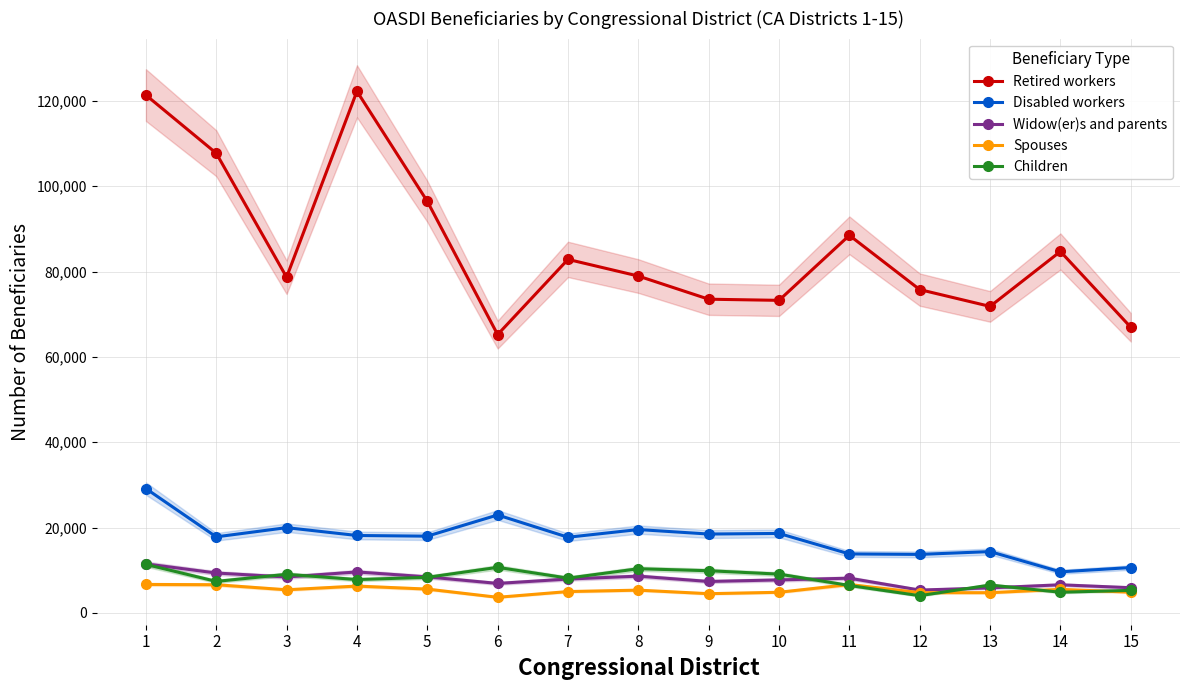

Rank the categories by Retired workers value from highest to lowest.

4, 1, 2, 5, 11, 14, 7, 8, 3, 12, 9, 10, 13, 15, 6